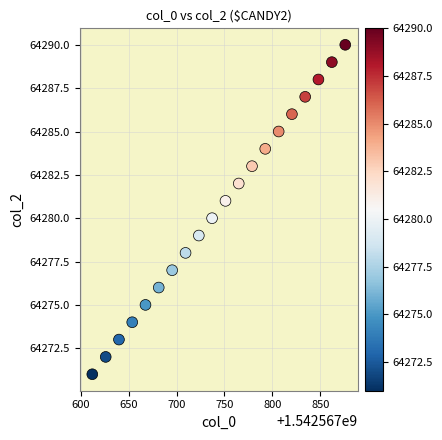

What is the range of Y values (max minus min)?

19